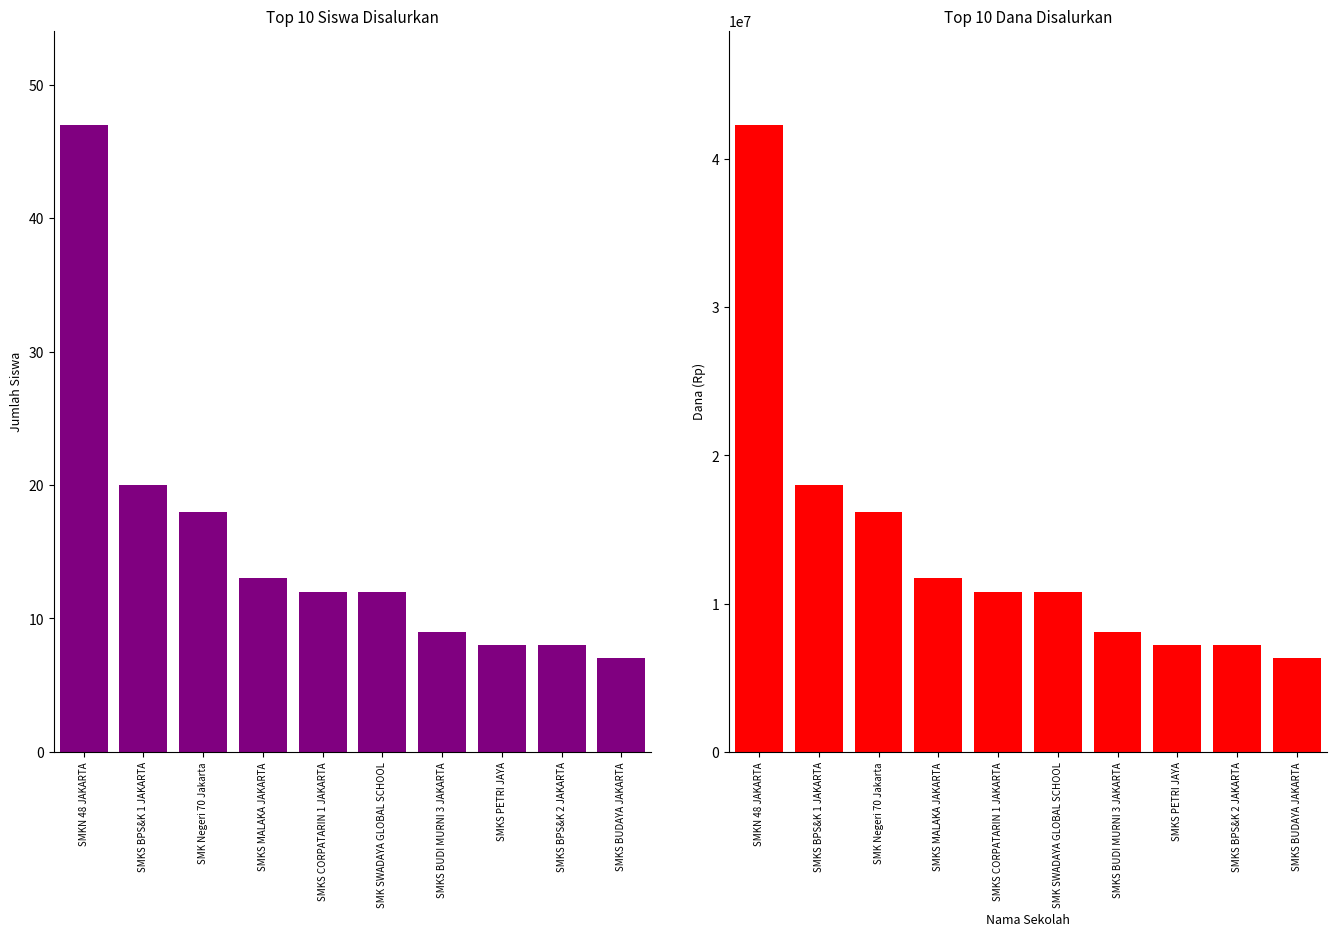

List the labels in order of Dana Disalurkan value, largest first.

SMKN 48 JAKARTA, SMKS BPS&K 1 JAKARTA, SMK Negeri 70 Jakarta, SMKS MALAKA JAKARTA, SMKS CORPATARIN 1 JAKARTA, SMK SWADAYA GLOBAL SCHOOL, SMKS BUDI MURNI 3 JAKARTA, SMKS PETRI JAYA, SMKS BPS&K 2 JAKARTA, SMKS BUDAYA JAKARTA